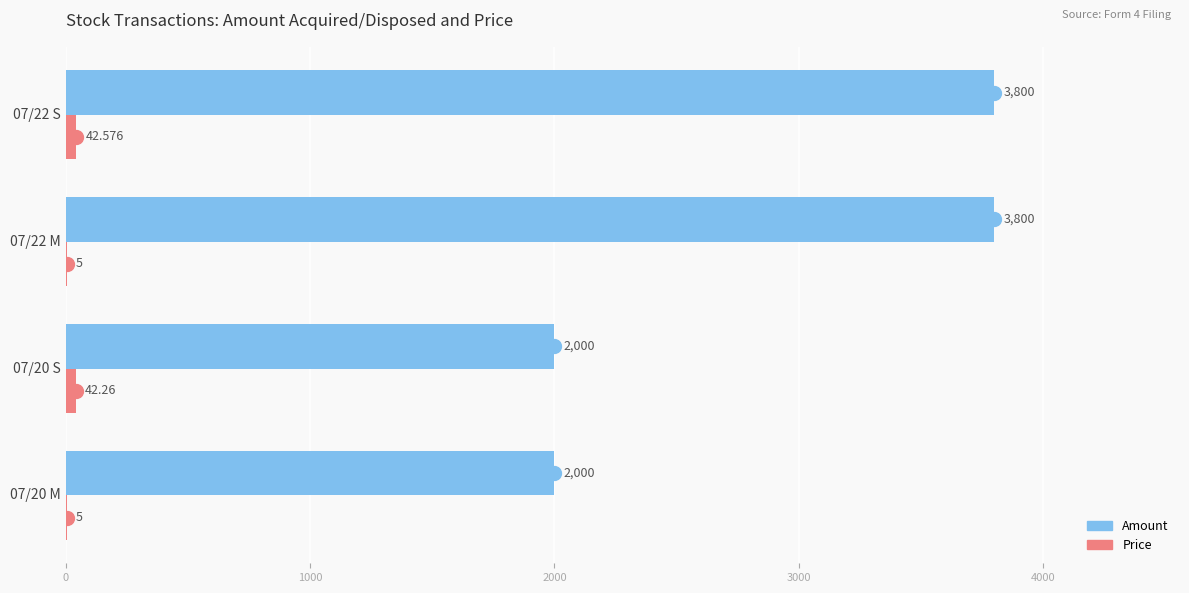

Which series has the largest total across all categories?

Amount